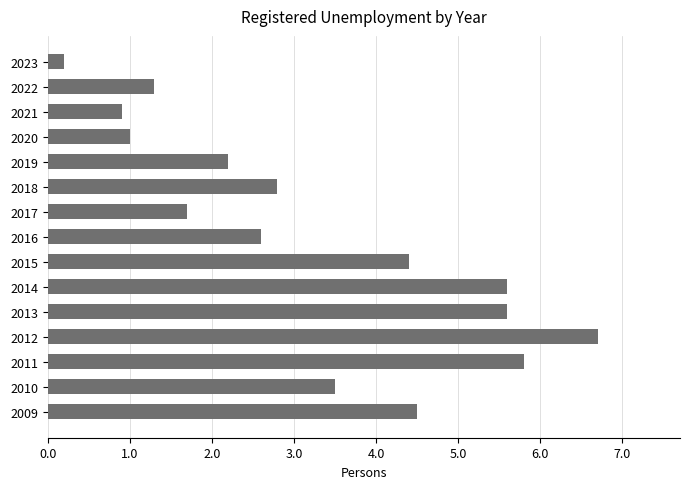

Between 2021 and 2010, which is larger?

2010